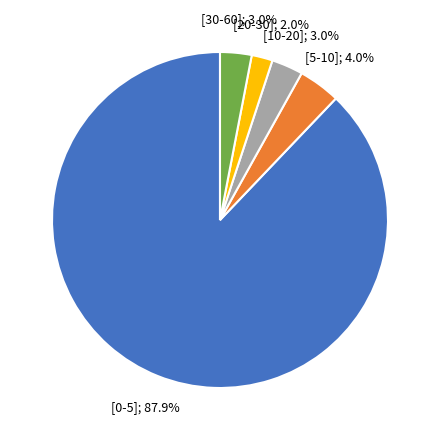

Count the number of slices in the pie.

5